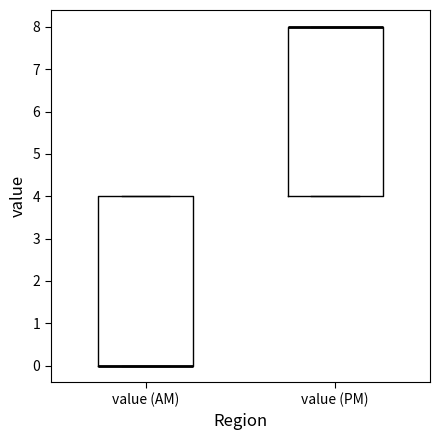

Reading left to right, transcribe this box plot: for each box, give where its median line is, the range the box spans, and where its two whiskers end, as read against the y-axis. The values are not printed on the chart, so give them approximately, as read against the axis.

value (AM): median 0 (drawn on the box's lower edge), box 0 to 4, whiskers 0 to 4
value (PM): median 8 (drawn on the box's upper edge), box 4 to 8, whiskers 4 to 8